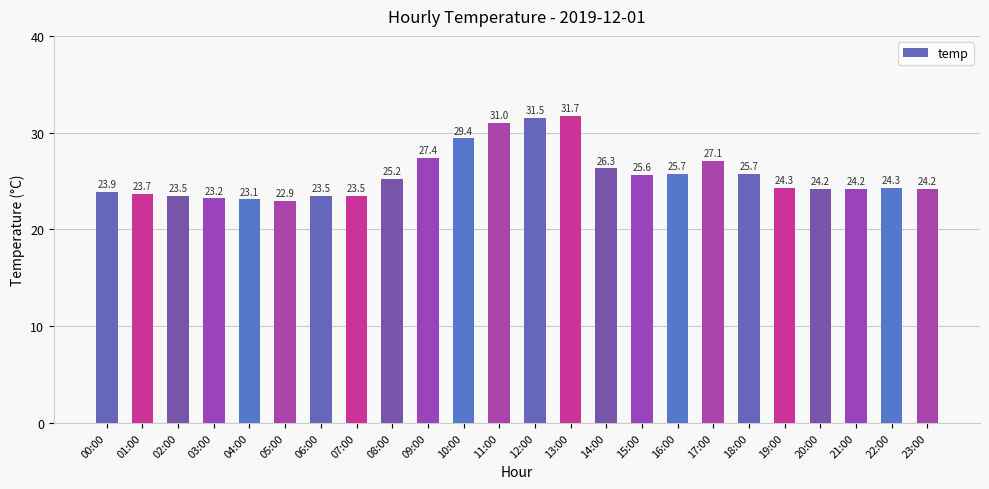

What position from the left is 17:00?

18